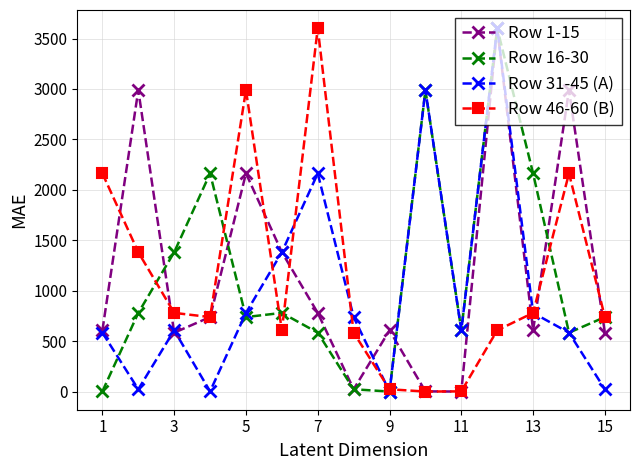

True or false: Row 1-15 has more than 0 interior local peaks.

True